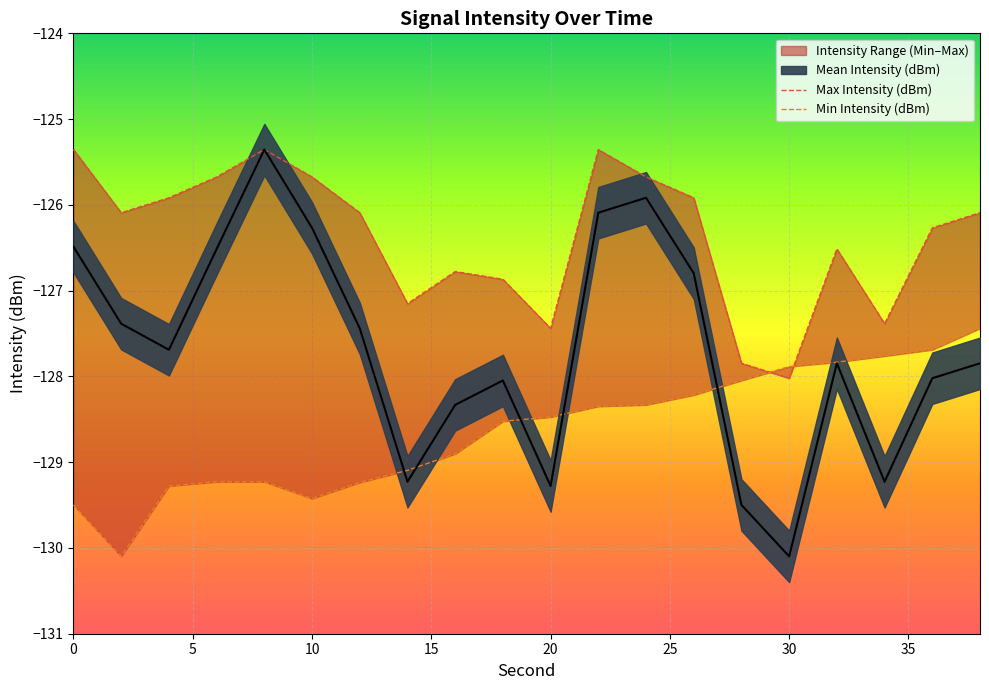

How many data points in Max Intensity (dBm) are above -126?

8